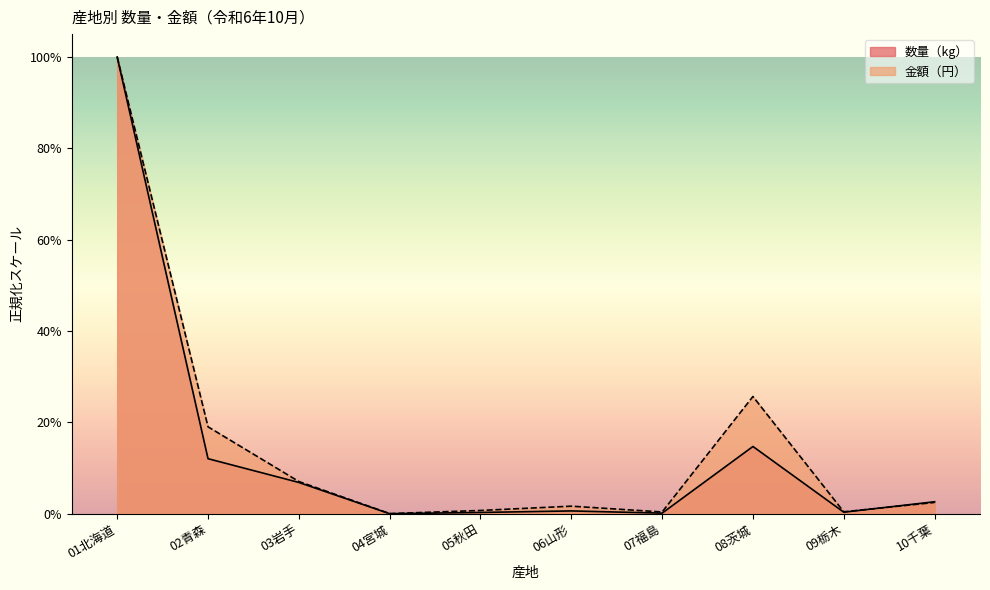

Between 03岩手 and 10千葉, which series saw the biggest shift?

金額（円）